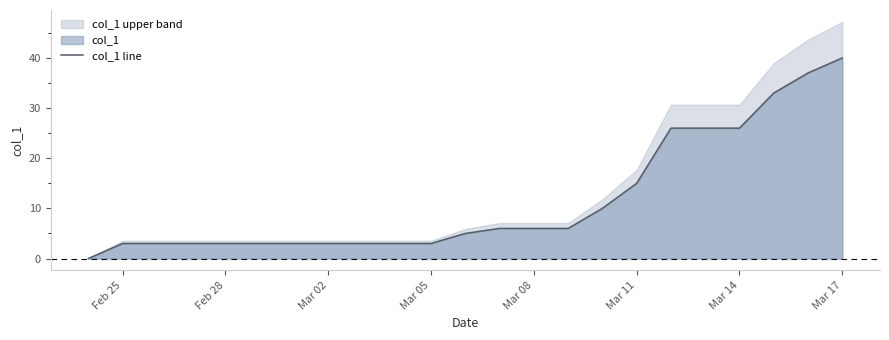

True or false: col_1 line has a value of 46 at Mar 14.

False